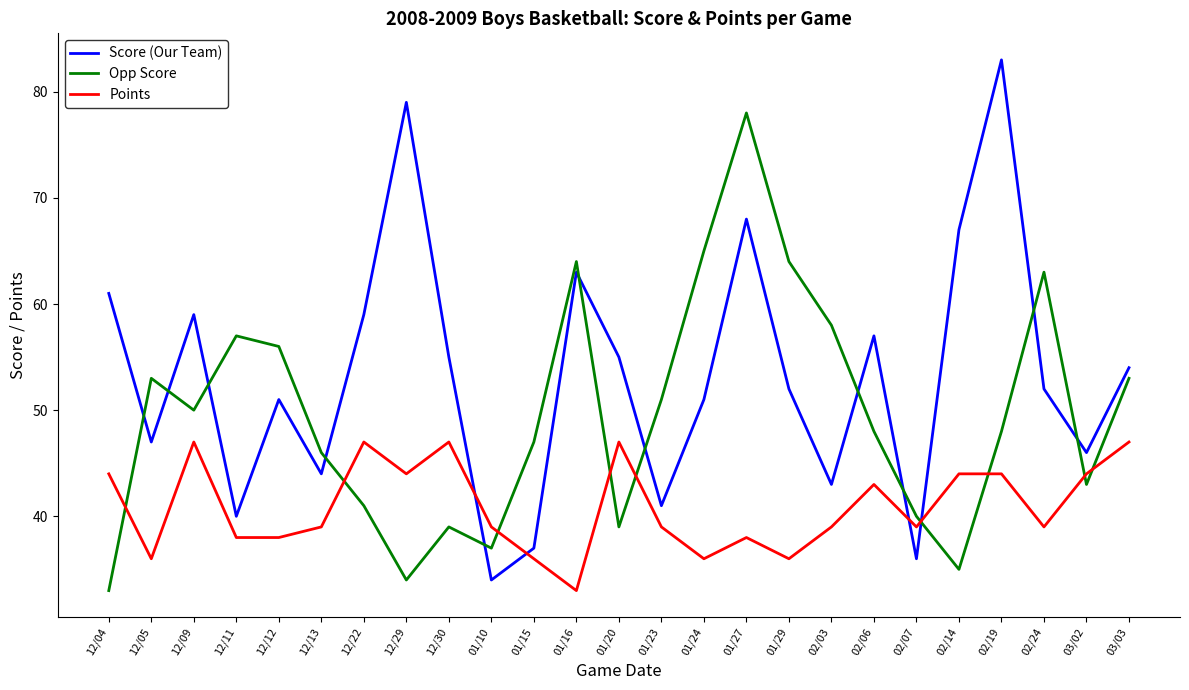

Is it true that Score (Our Team) equals 53 at 01/15?

False